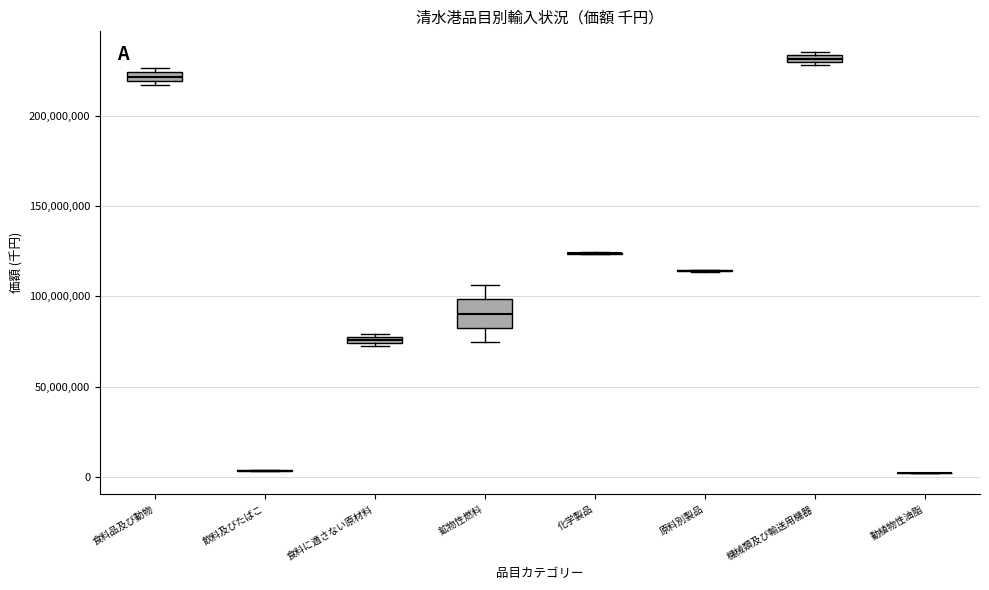

Which box is the tallest, from its lower edge to its upper edge?

鉱物性燃料